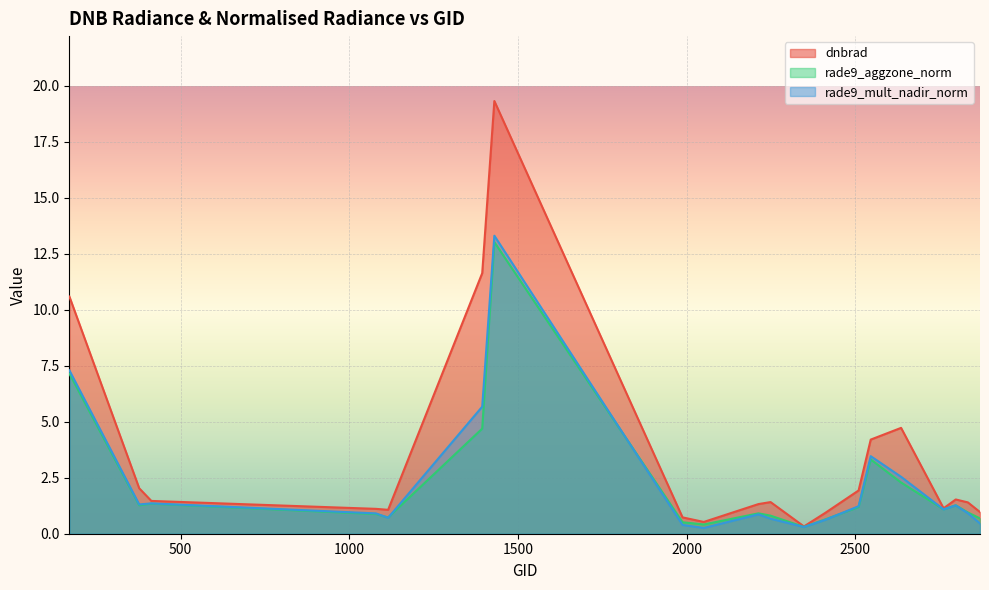

At how many categories does at least one series exceed 12?

1